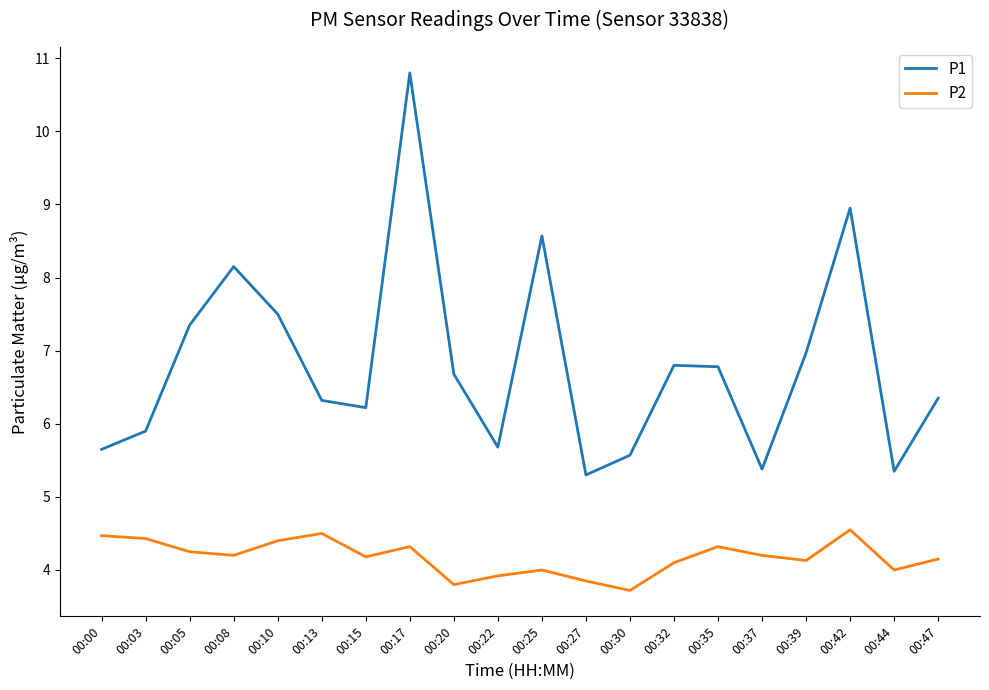

True or false: P2 and P1 cross at least once.

False